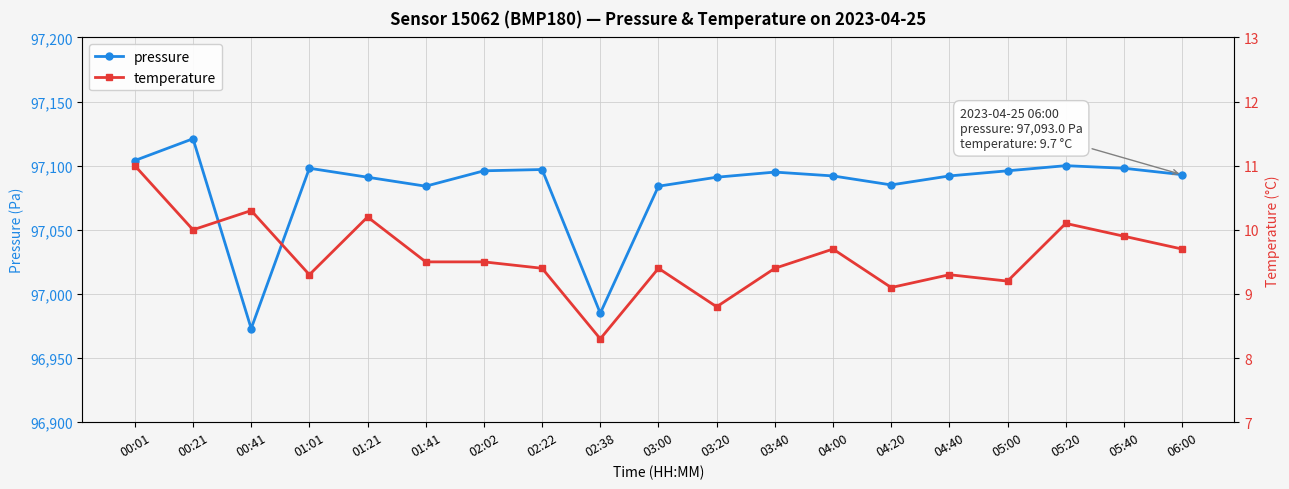

Rank the categories by pressure value from highest to lowest.

00:21, 00:01, 05:20, 01:01, 05:40, 02:22, 02:02, 05:00, 03:40, 06:00, 04:00, 04:40, 01:21, 03:20, 04:20, 01:41, 03:00, 02:38, 00:41